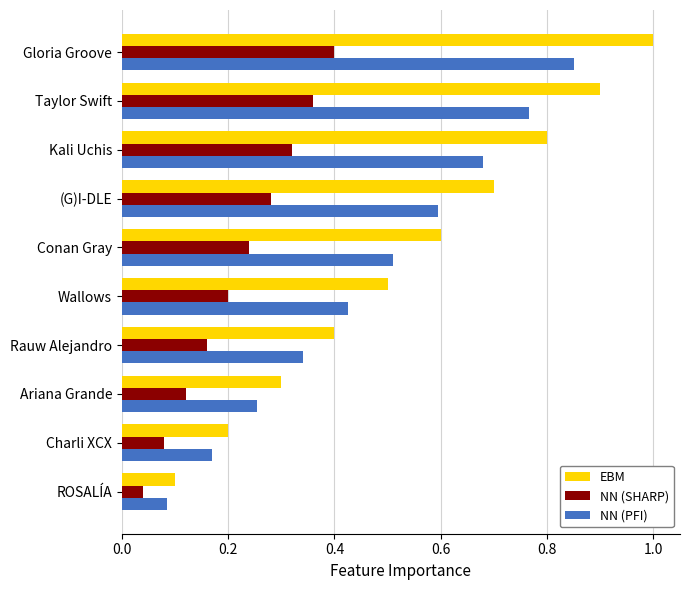

Which series changed the most between Ariana Grande and Taylor Swift?

EBM